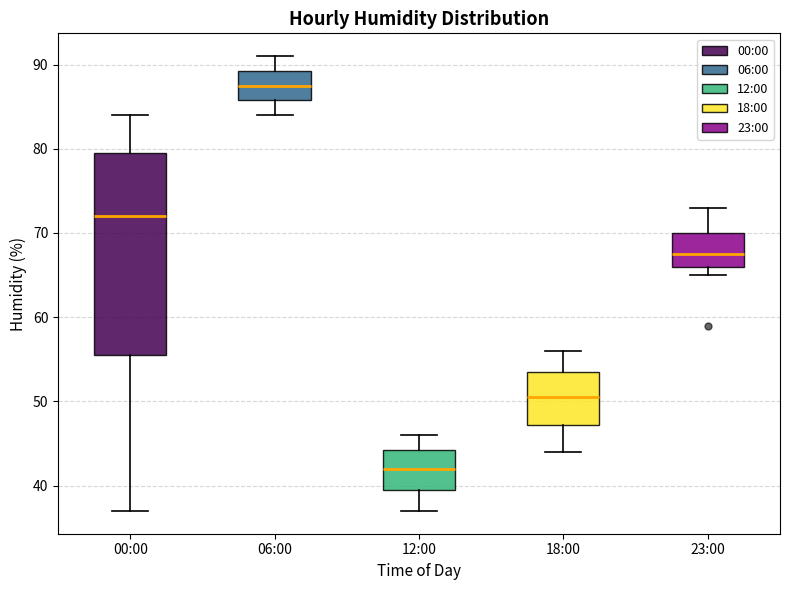

Reading left to right, transcribe this box plot: for each box, give where its median line is, the range the box spans, and where its two whiskers end, as read against the y-axis. The values are not printed on the chart, so give them approximately, as read against the axis.

00:00: median 72, box 56 to 80, whiskers 37 to 84
06:00: median 88, box 86 to 89, whiskers 84 to 91
12:00: median 42, box 40 to 44, whiskers 37 to 46
18:00: median 51, box 47 to 54, whiskers 44 to 56
23:00: median 68, box 66 to 70, whiskers 65 to 73